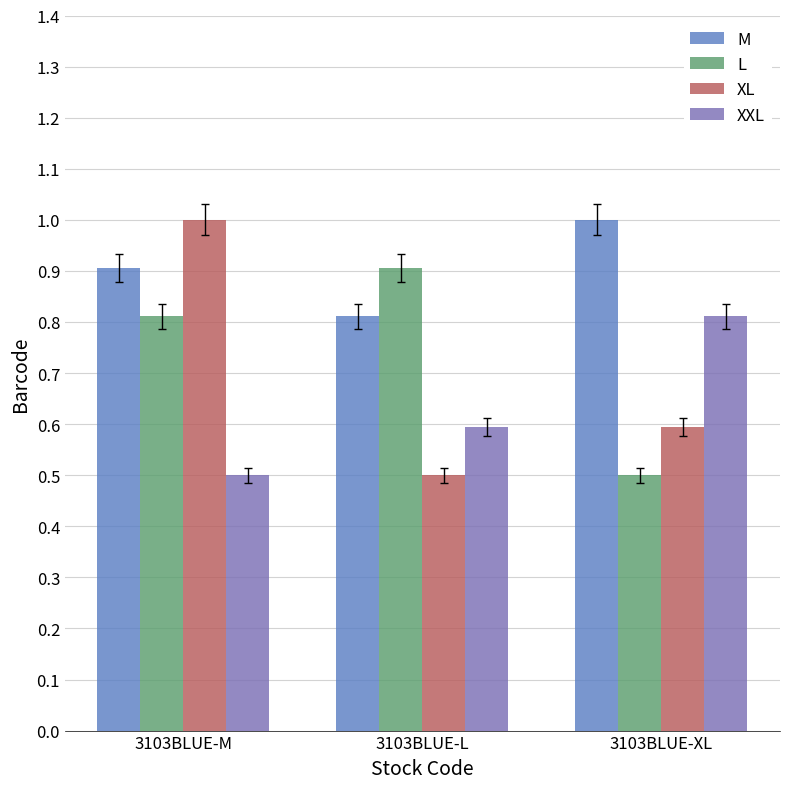

What is the label of the 3rd bar from the right?

3103BLUE-M